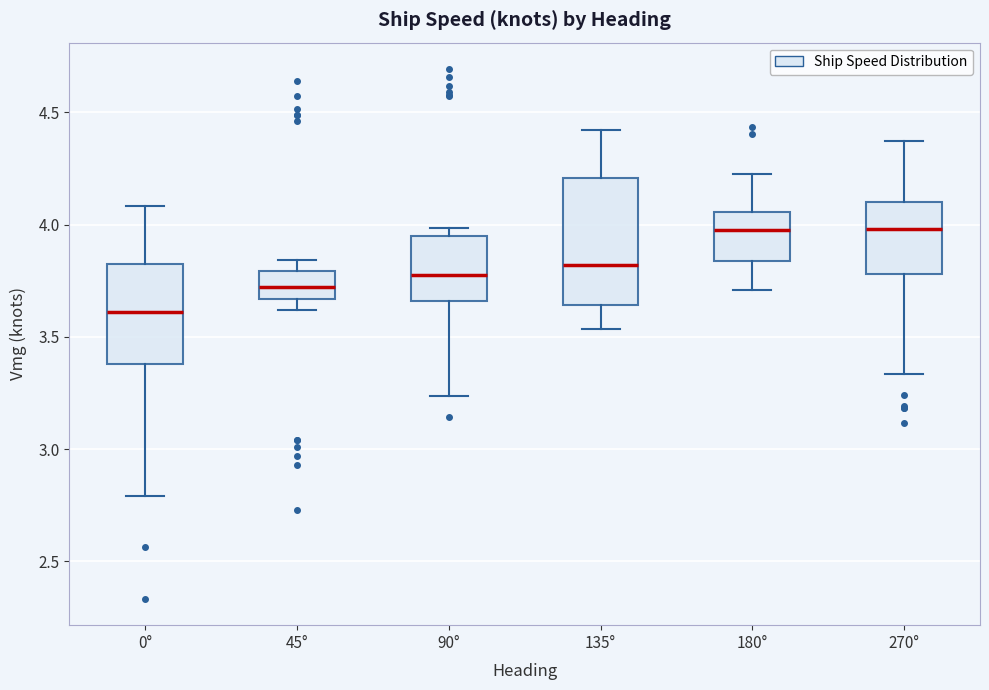

Reading left to right, transcribe this box plot: for each box, give where its median line is, the range the box spans, and where its two whiskers end, as read against the y-axis. The values are not printed on the chart, so give them approximately, as read against the axis.

0°: median 3.60, box 3.40 to 3.80, whiskers 2.80 to 4.10
45°: median 3.70, box 3.65 to 3.80, whiskers 3.60 to 3.85
90°: median 3.75, box 3.65 to 3.95, whiskers 3.25 to 4.00
135°: median 3.80, box 3.65 to 4.20, whiskers 3.55 to 4.40
180°: median 4.00, box 3.85 to 4.05, whiskers 3.70 to 4.20
270°: median 4.00, box 3.80 to 4.10, whiskers 3.35 to 4.35